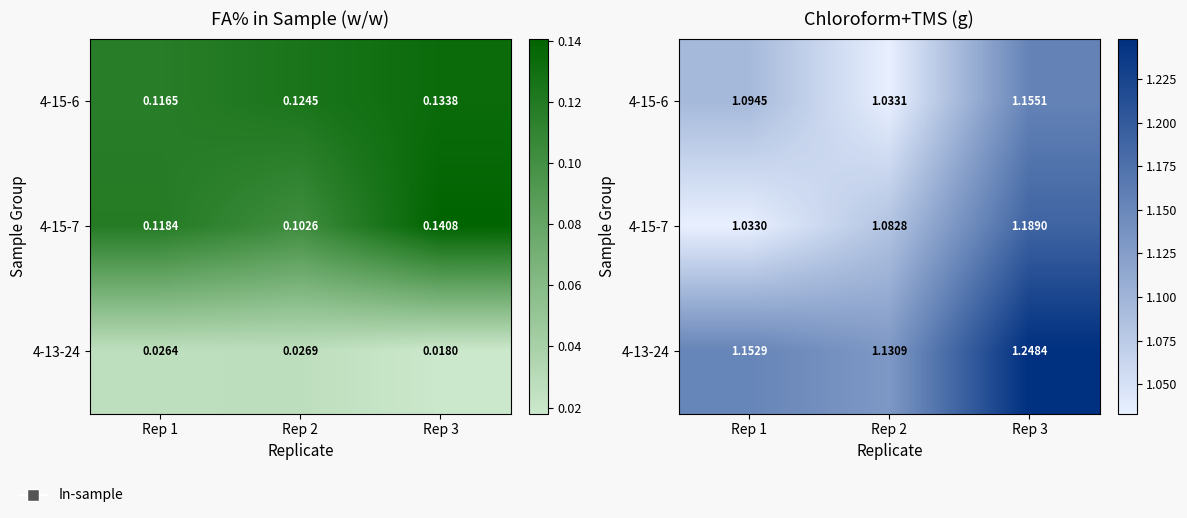

The value of 4-15-7 at Rep 2 is 1.8. True or false?

False